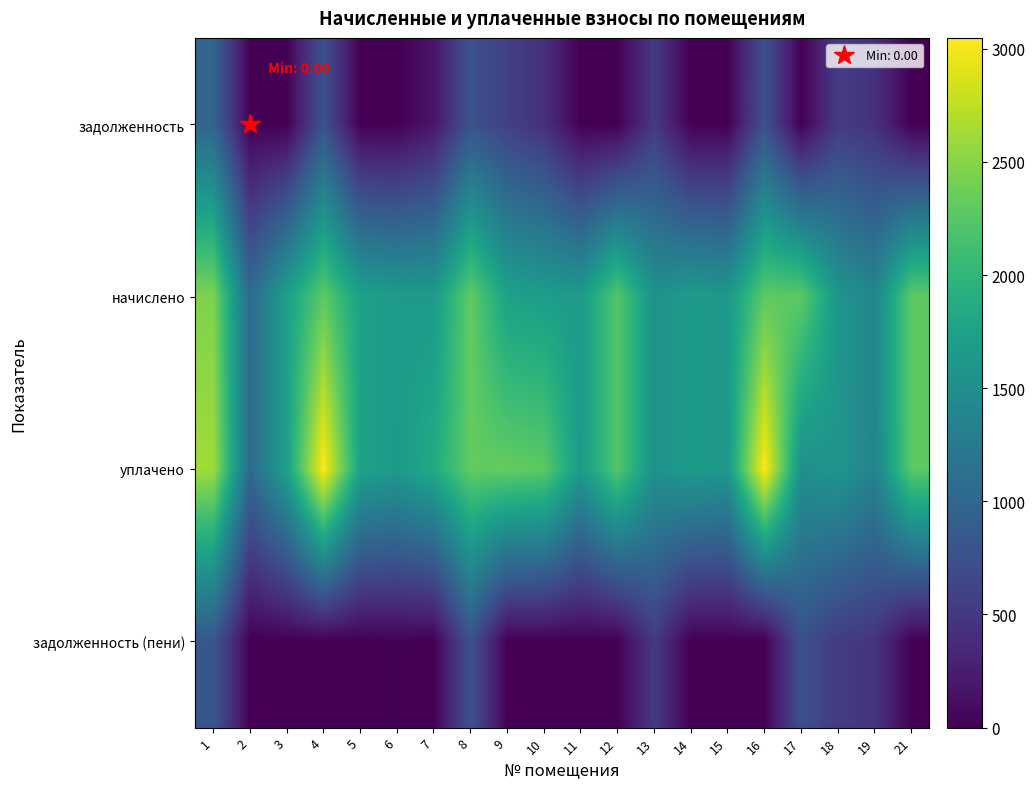

Reading left to right, what are all the values shown in this chart?

задолженность: 1=989.3	2=0.0	3=0.0	4=762.0	5=0.0	6=0.0	7=181.7	8=774.8	9=582.5	10=423.6	11=0.0	12=0.0	13=516.2	14=0.0	15=0.0	16=762.0	17=0.0	18=532.2	19=430.2	21=0.0
начислено: 1=2455.5	2=1061.8	3=1725.5	4=2285.9	5=1747.7	6=1666.5	7=1655.5	8=2315.4	9=1747.7	10=1696.0	11=1655.5	12=2241.7	13=1548.5	14=1666.5	15=1626.0	16=2285.9	17=2285.9	18=1596.5	19=1401.1	21=2285.9
уплачено: 1=2626.3	2=1061.8	3=1725.5	4=3047.9	5=1747.7	6=1651.5	7=1862.5	8=2318.4	9=2330.2	10=2284.1	11=1655.5	12=2241.7	13=1548.5	14=1666.5	15=1626.0	16=3047.9	17=1528.3	18=1596.5	19=1367.3	21=2285.9
задолженность (пени): 1=818.5	2=0.0	3=0.0	4=0.0	5=0.0	6=15.0	7=0.0	8=771.8	9=0.0	10=0.0	11=0.0	12=0.0	13=516.2	14=0.0	15=0.0	16=0.0	17=756.7	18=532.2	19=464.0	21=0.0